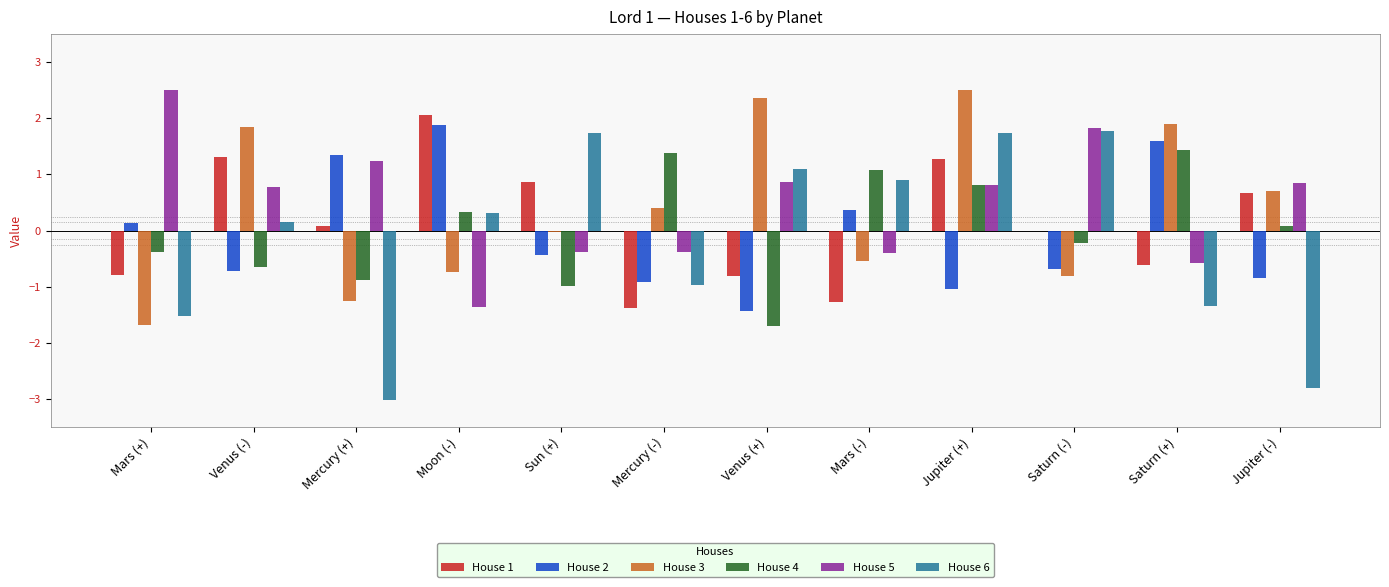

What is the maximum value shown in the chart?

2.5